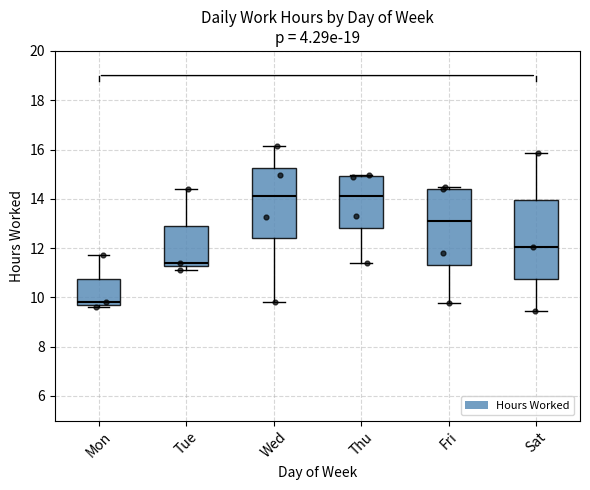

Where does the lower whisker of the box for Sat end on the y-axis? The values are not printed on the chart, so give them approximately, as read against the axis.

9.4